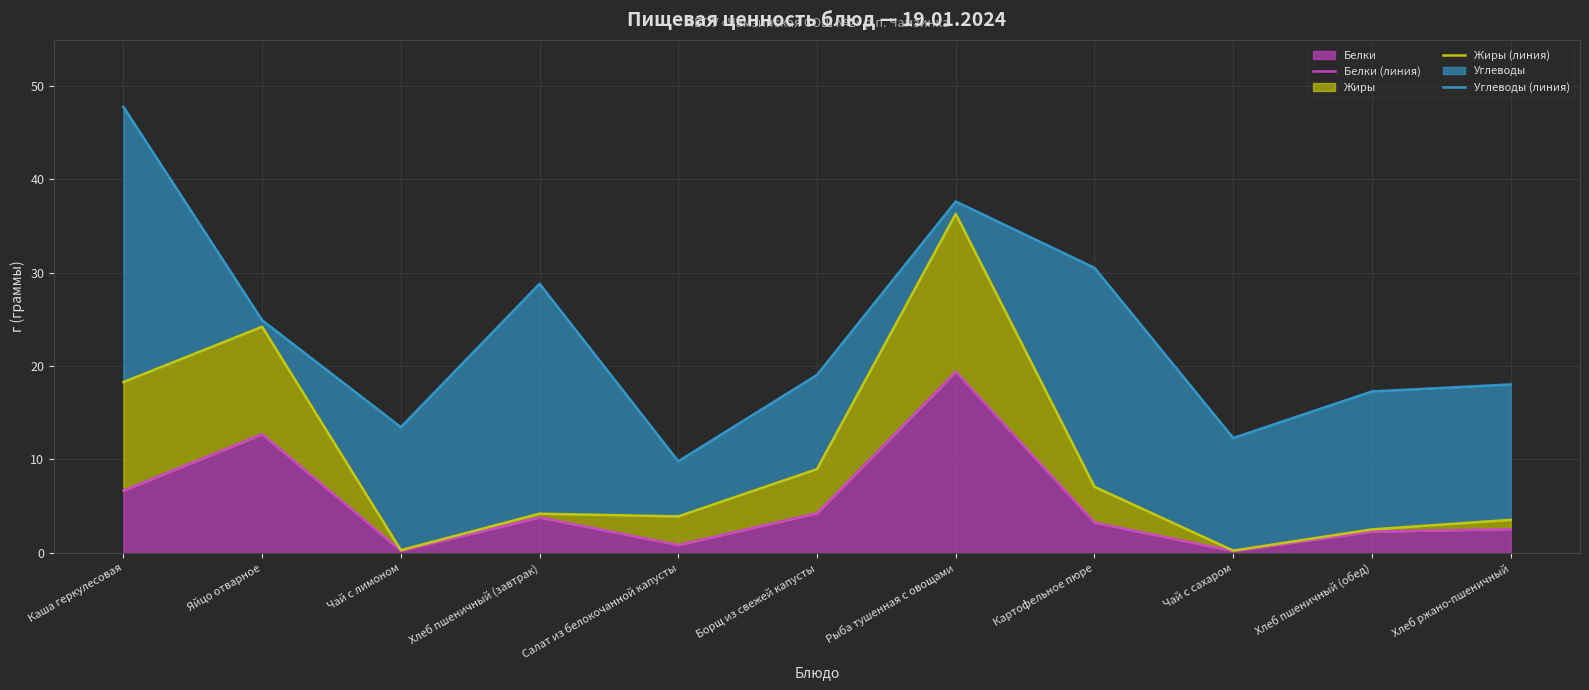

True or false: Углеводы (линия) and Жиры (линия) cross at least once.

False